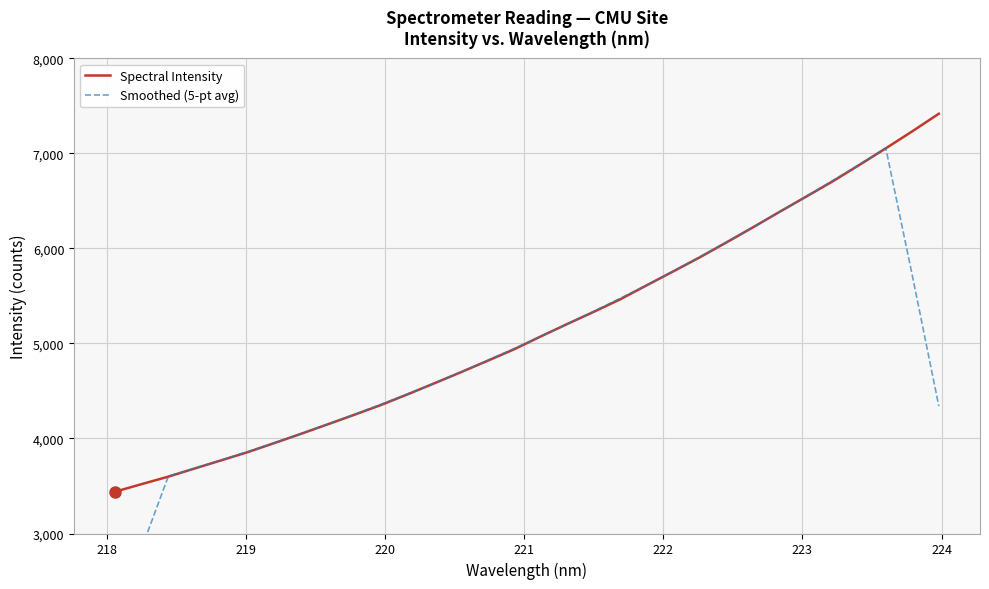

What is the maximum value for Spectral Intensity?

7416.9